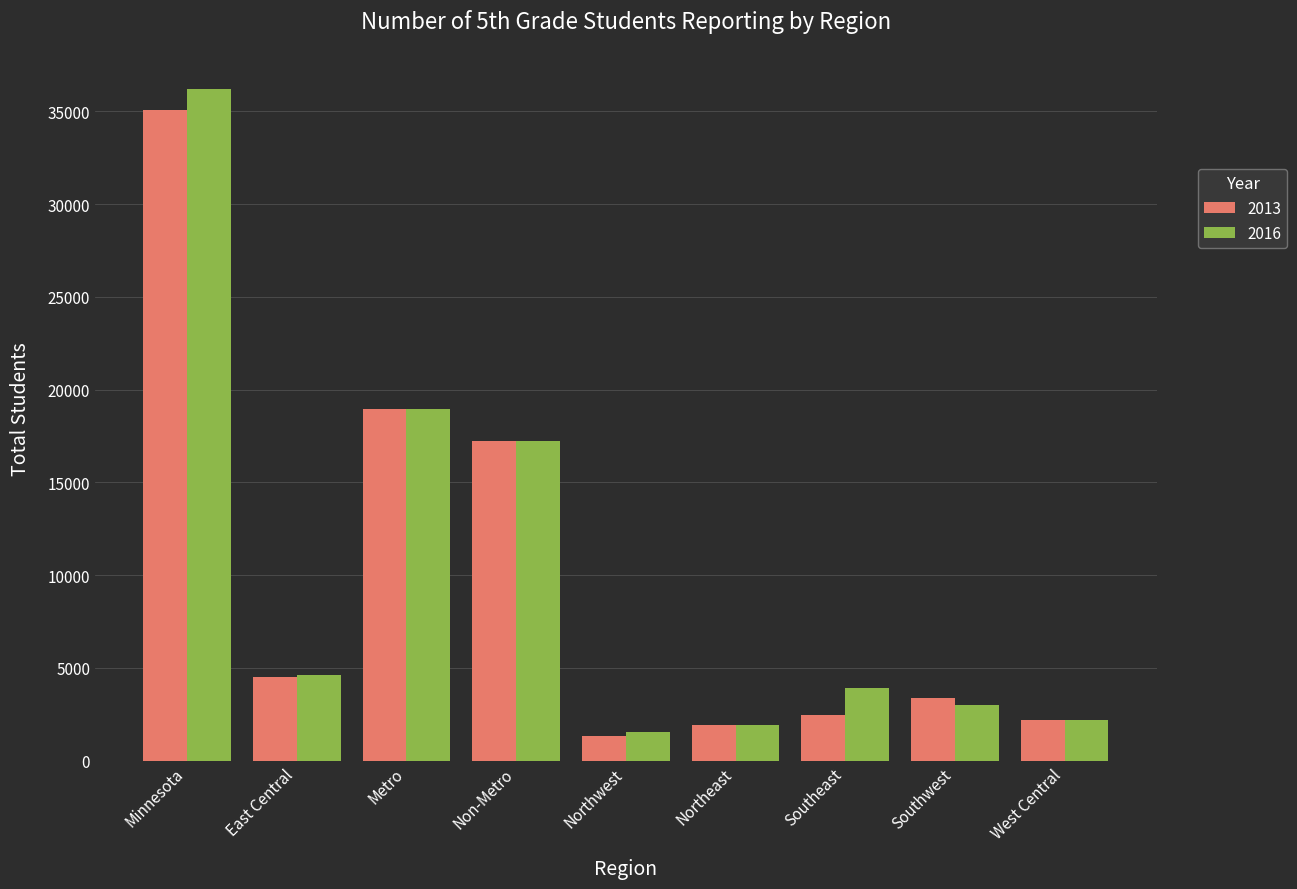

What is the sum of all 2013 values?

87134